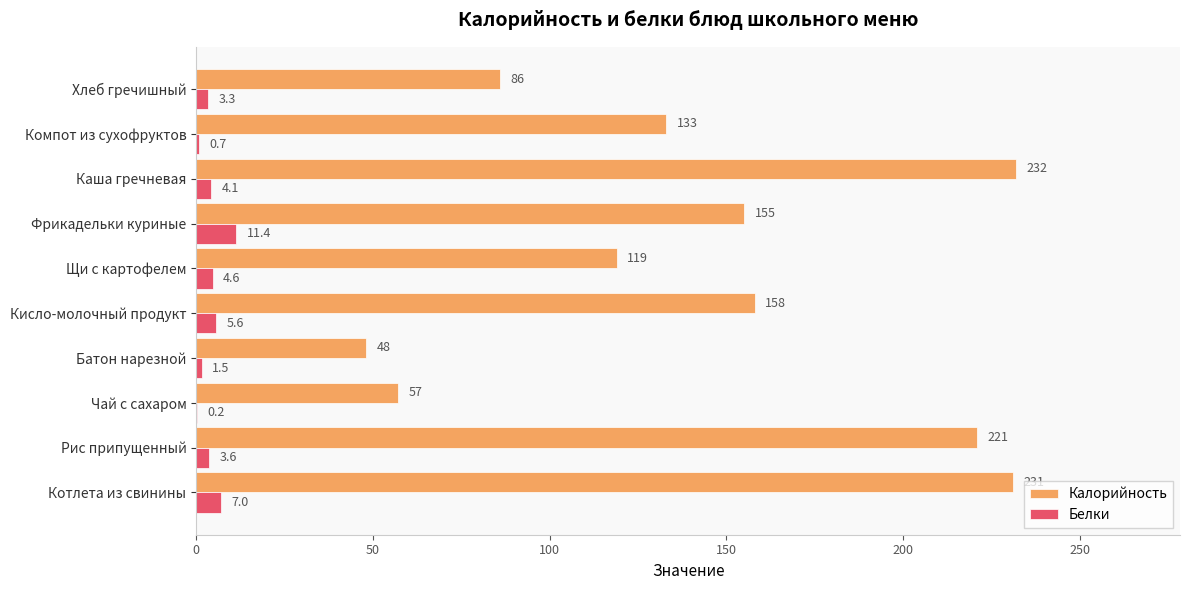

Where is Калорийность nearest to the value 140?

Компот из сухофруктов